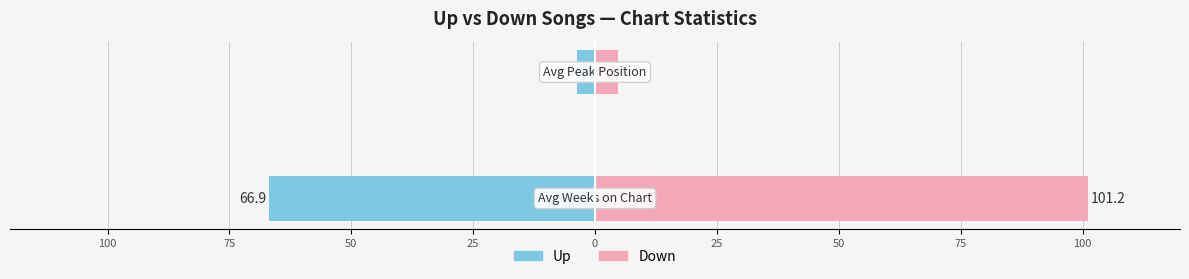

List the series in order of their overall mean, highest first.

down, up